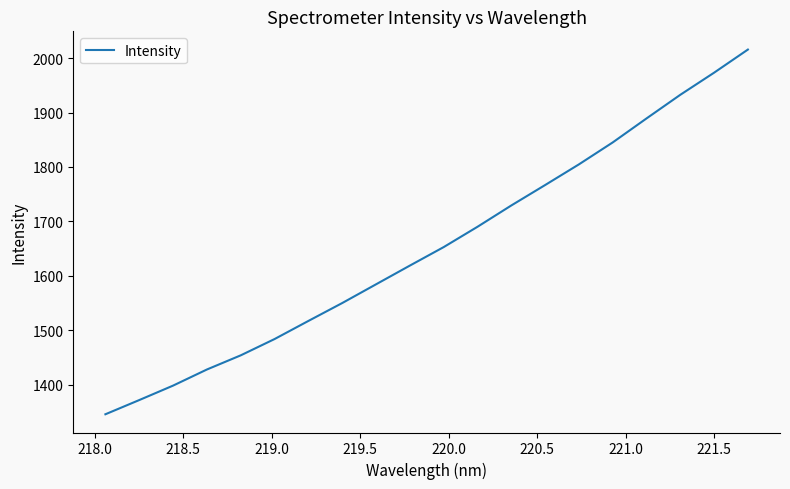

What is the greatest value displayed?

2015.9